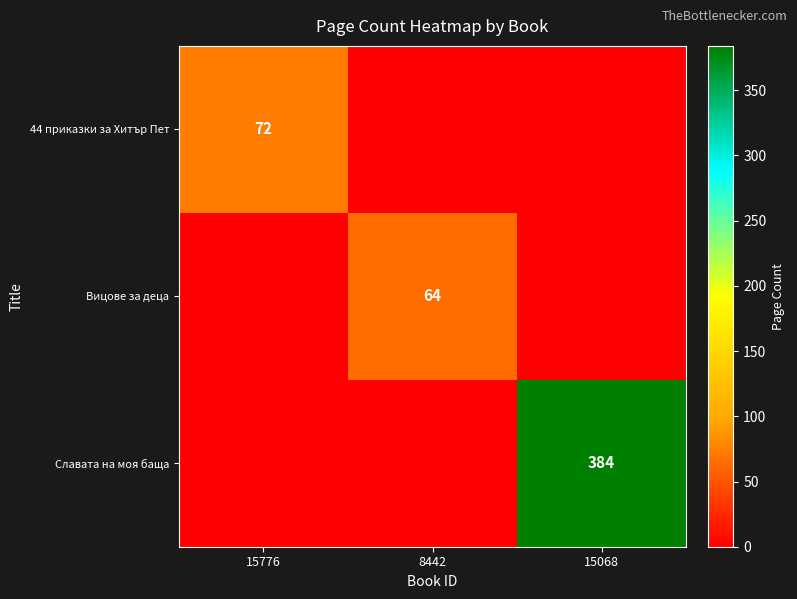

The Вицове за деца series shows 24 at 8442. True or false?

False